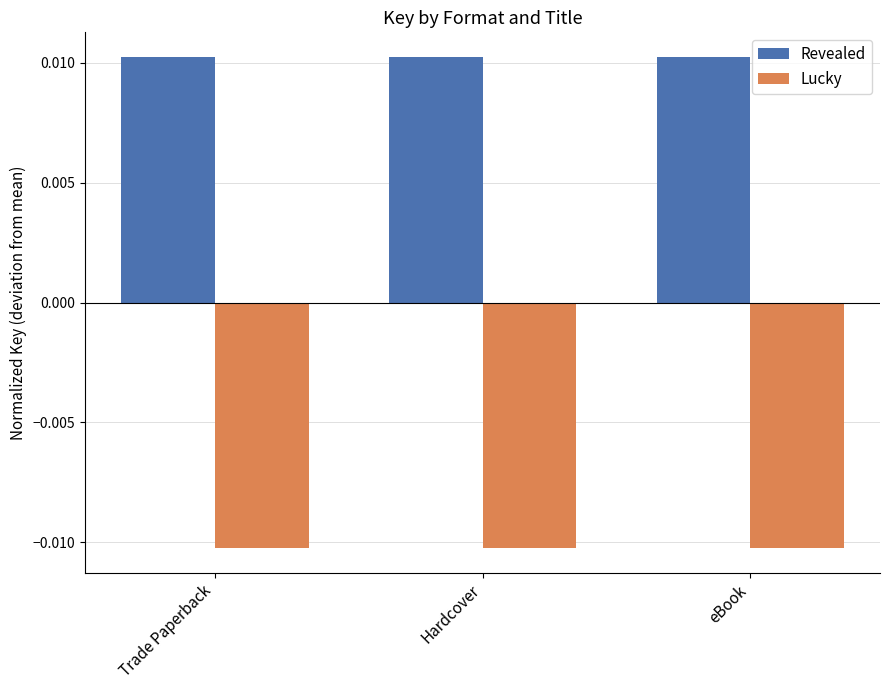

Rank the series by their maximum value, from highest to lowest.

Revealed, Lucky